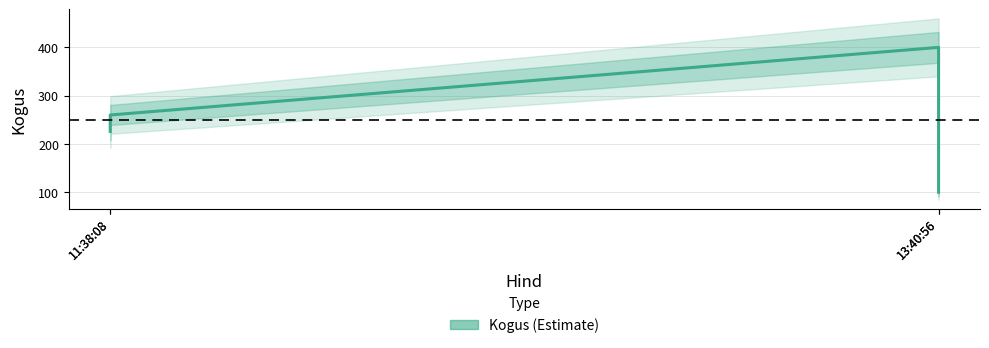

How many lines are shown in the chart?

1